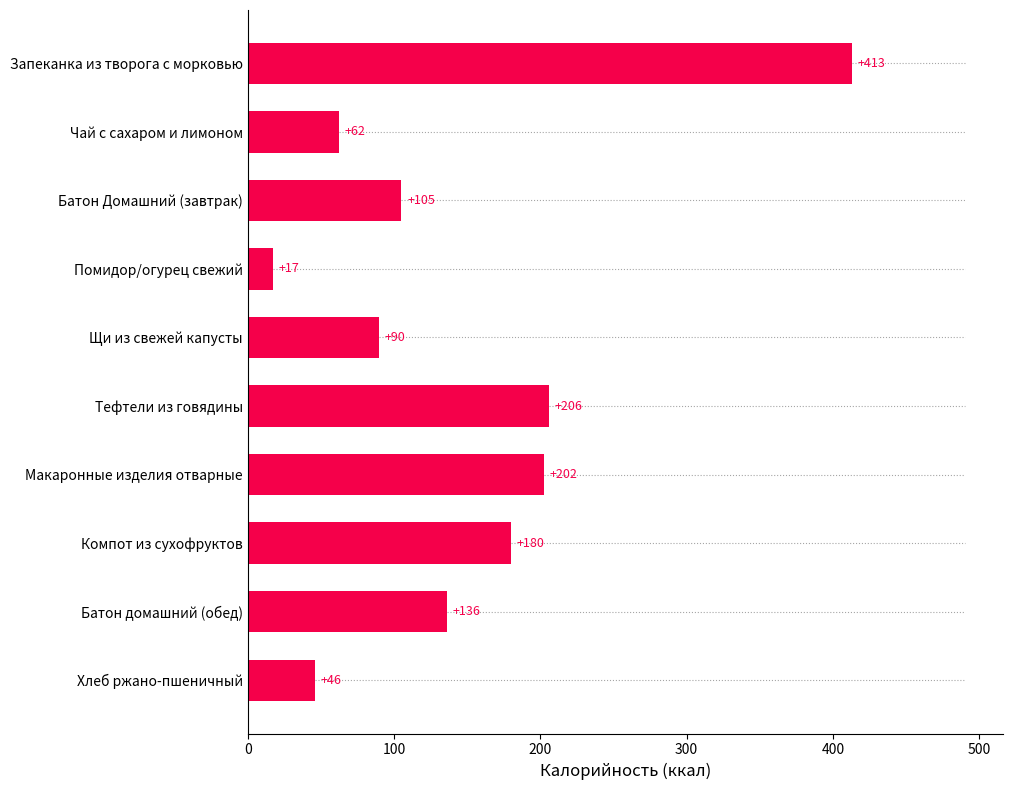

What is the smallest value displayed?

17.0